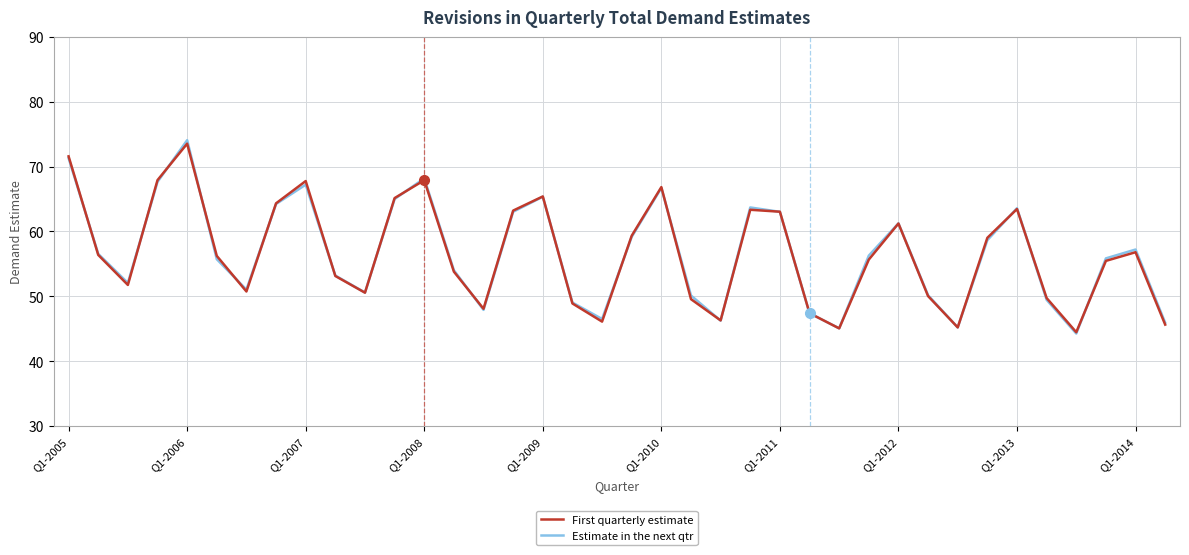

Which series has the widest spread of values?

Estimate in the next qtr